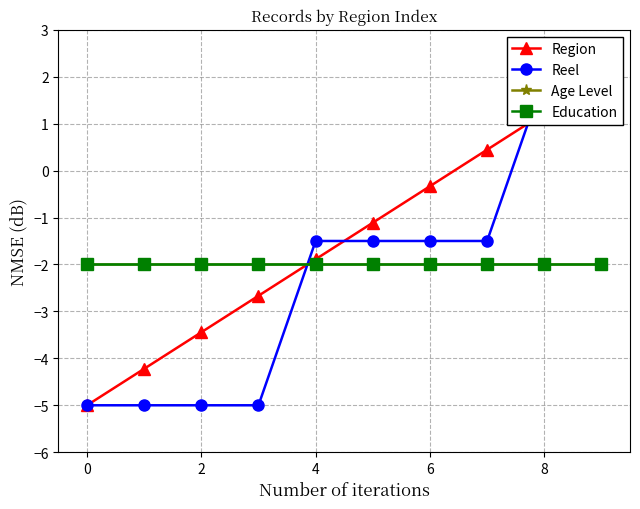

Rank the series by their maximum value, from highest to lowest.

Region, Reel, Age Level, Education